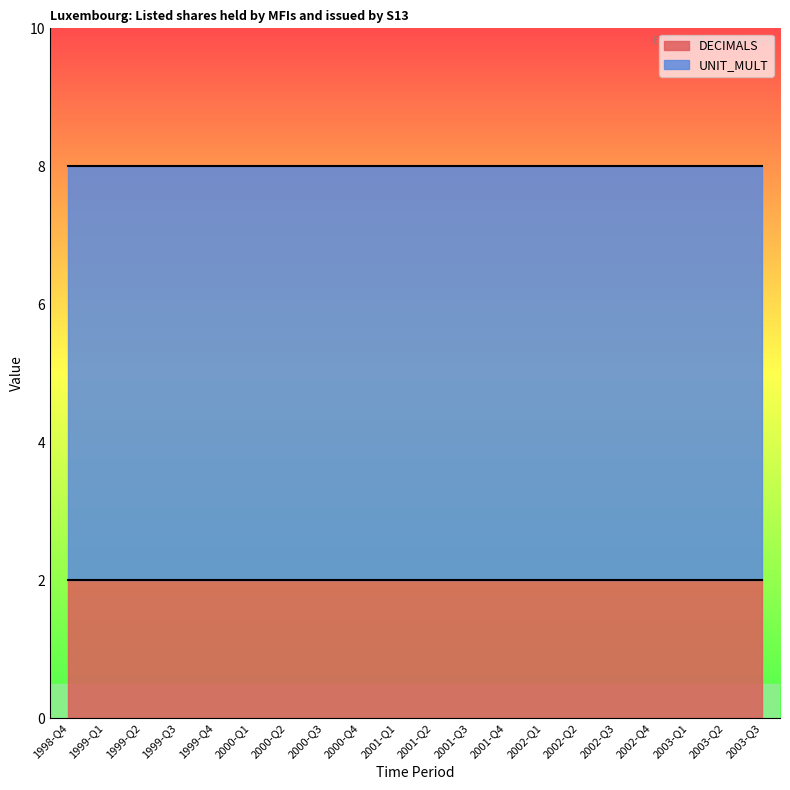

Is it true that UNIT_MULT equals 6 at 2001-Q1?

True